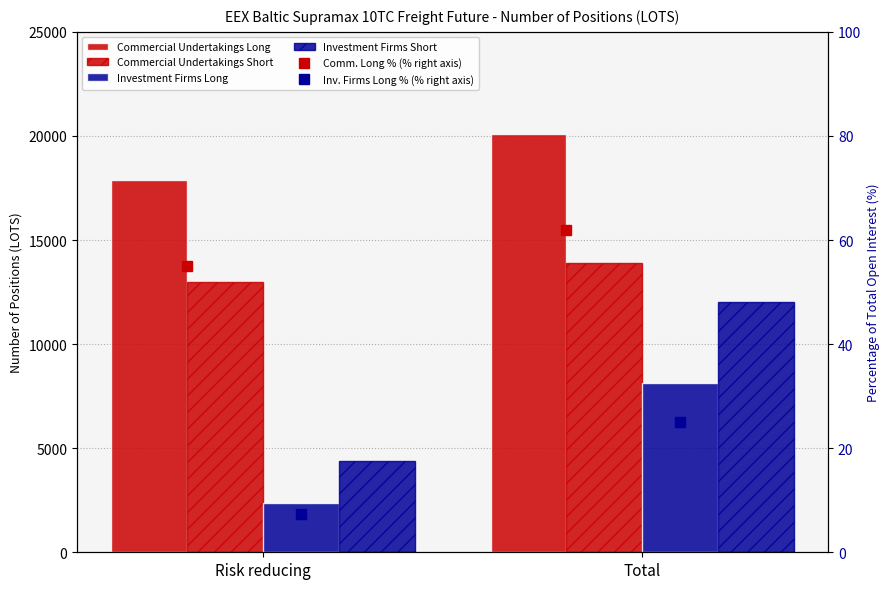

Is it true that Investment Firms Short equals 4361.2 at Risk reducing?

True